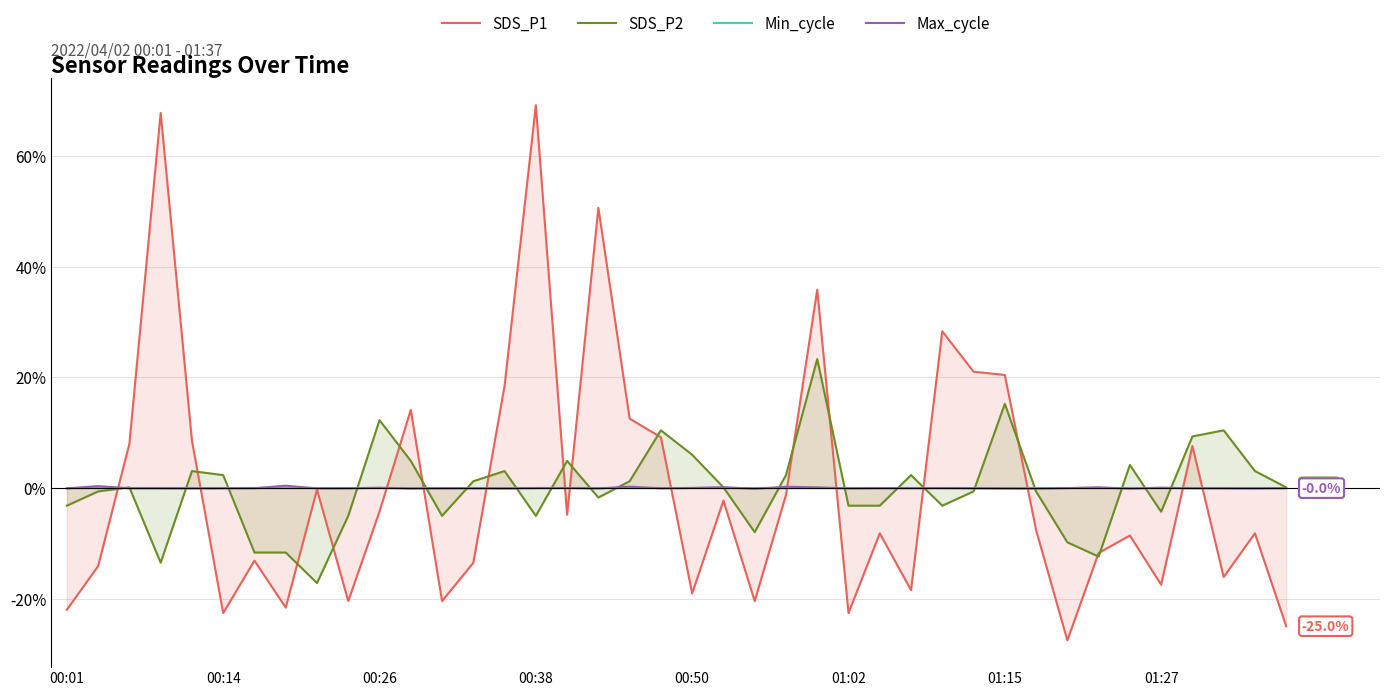

What is the minimum value for SDS_P2?

-17.2